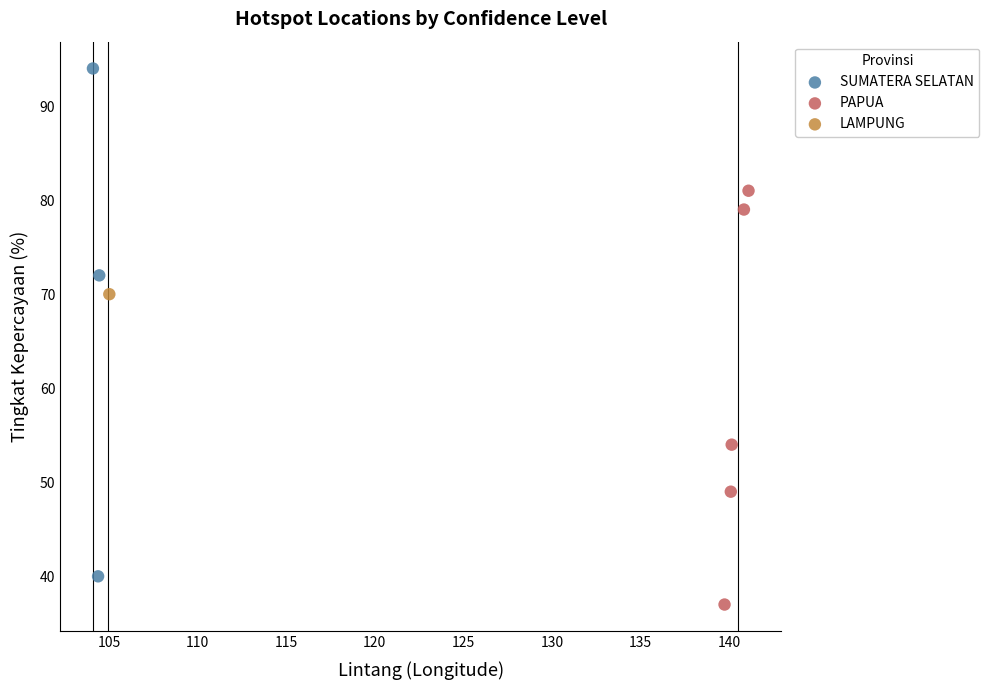

What are all the series names shown in the legend?

SUMATERA SELATAN, PAPUA, LAMPUNG